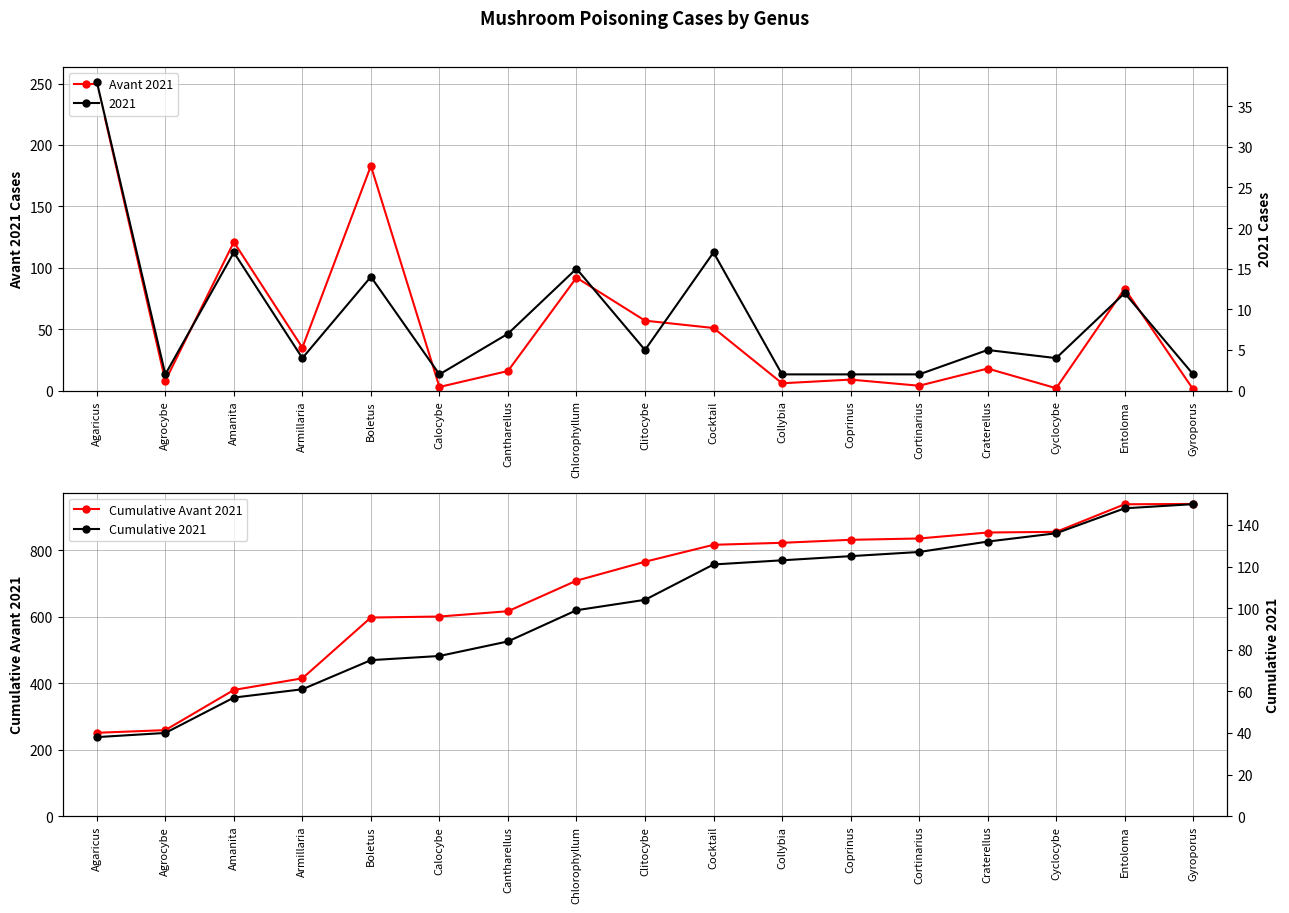

How many lines are shown in the chart?

3